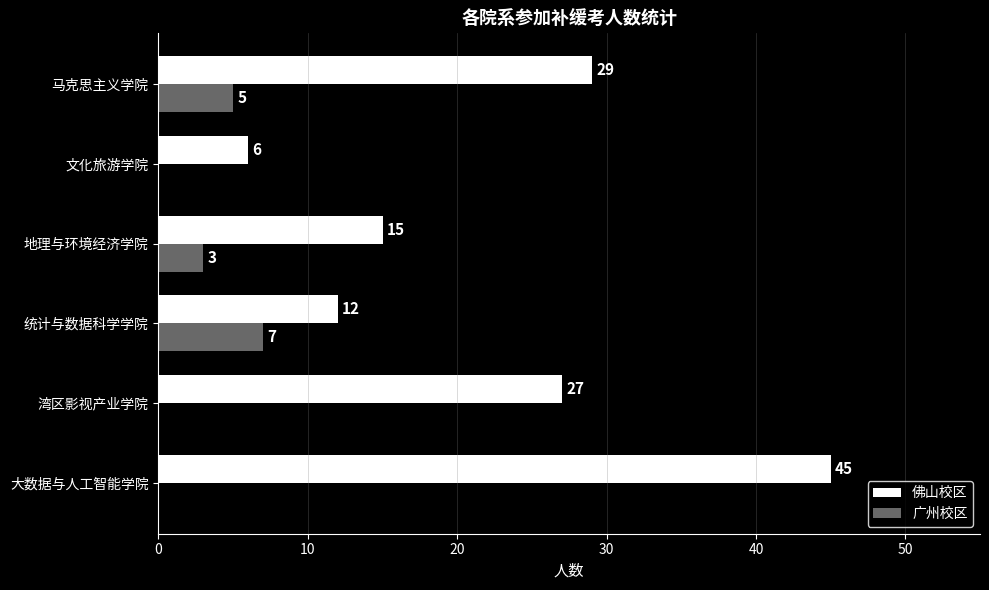

Which series has the largest range (max minus min)?

佛山校区